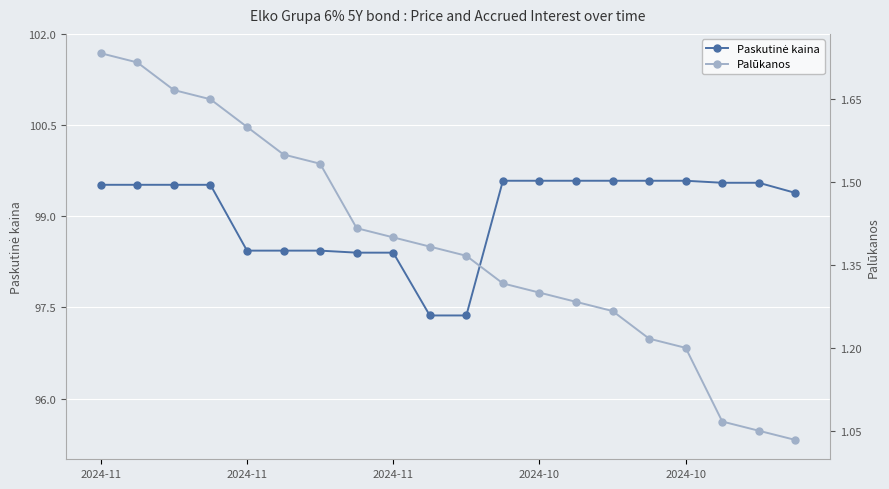

What is the difference between the second highest and second lowest values in the Paskutinė kaina series?

2.2